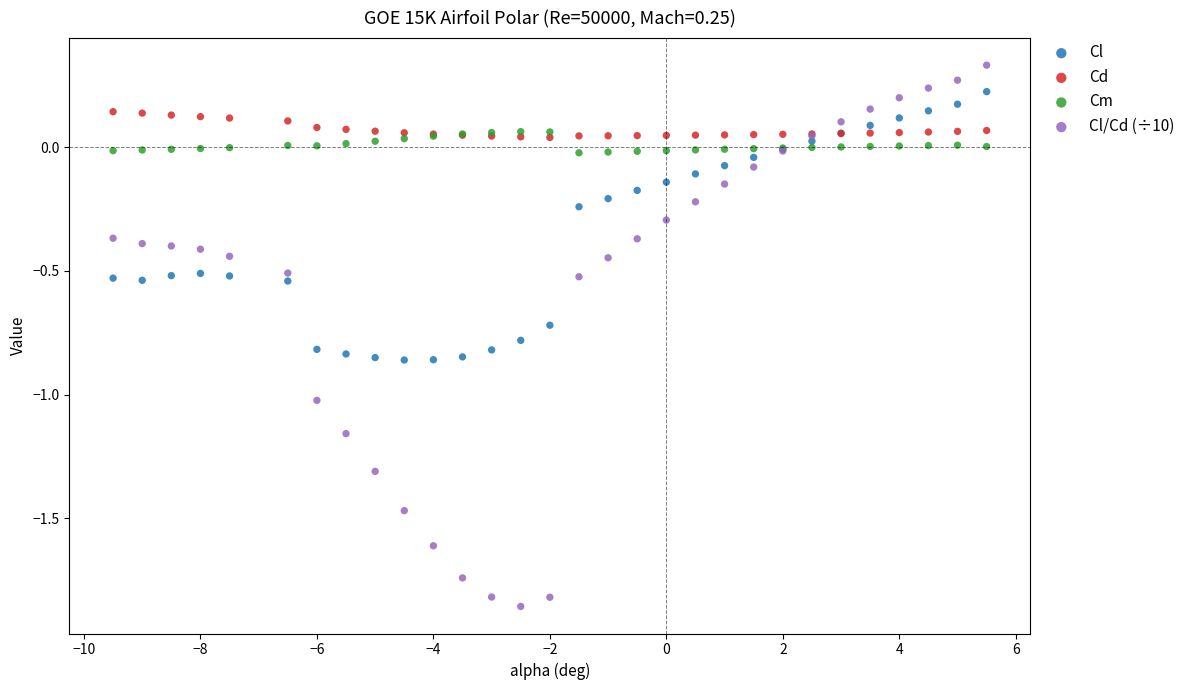

Which series has the widest spread of Y values?

Cl/Cd (÷10)